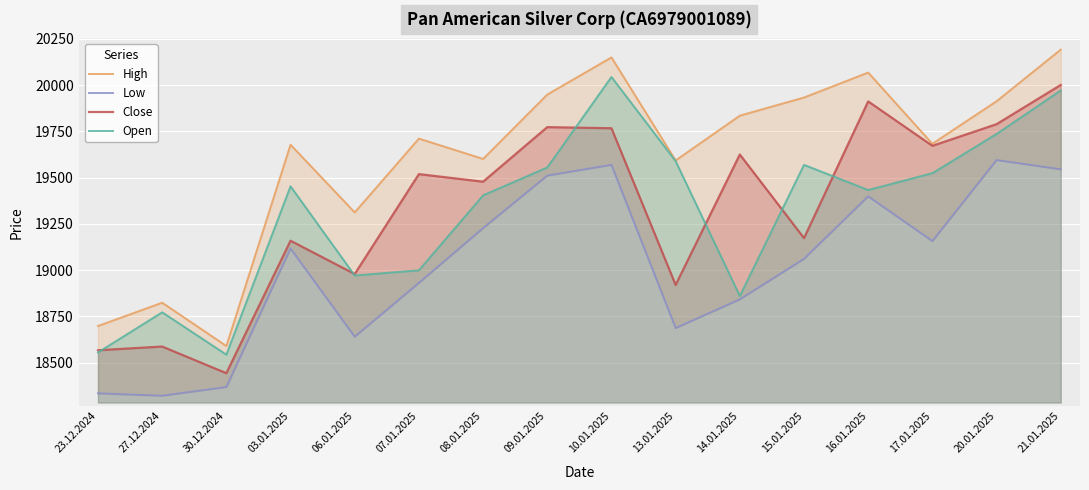

At which category does the chart reach its peak across all series?

21.01.2025